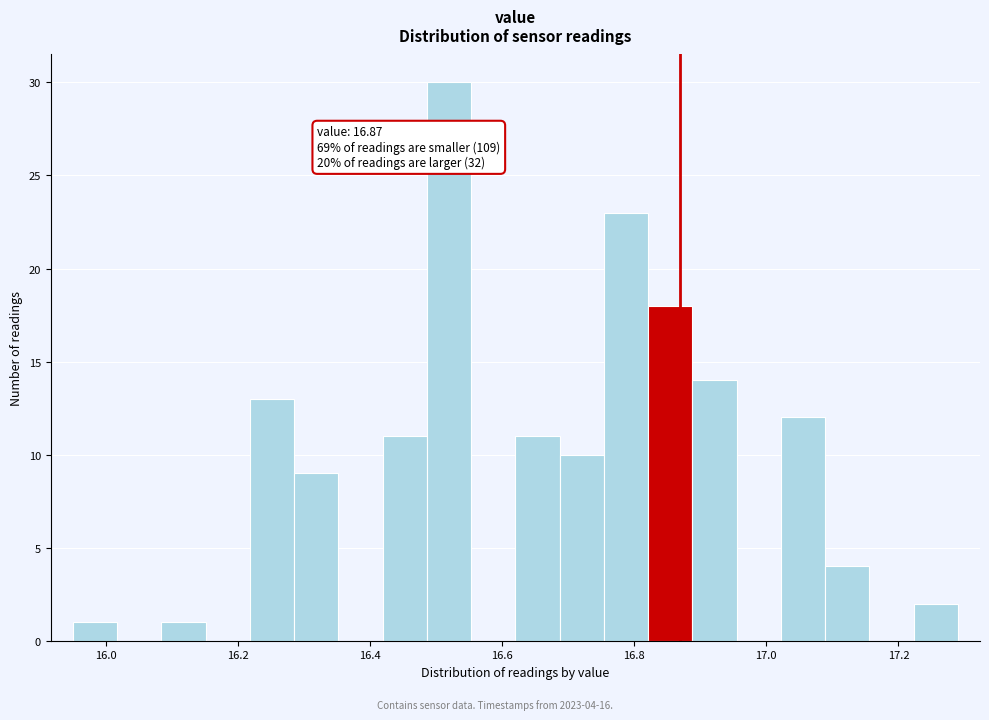

Read against the x-axis, roughly where is the centre of the tallest bar?

16.52